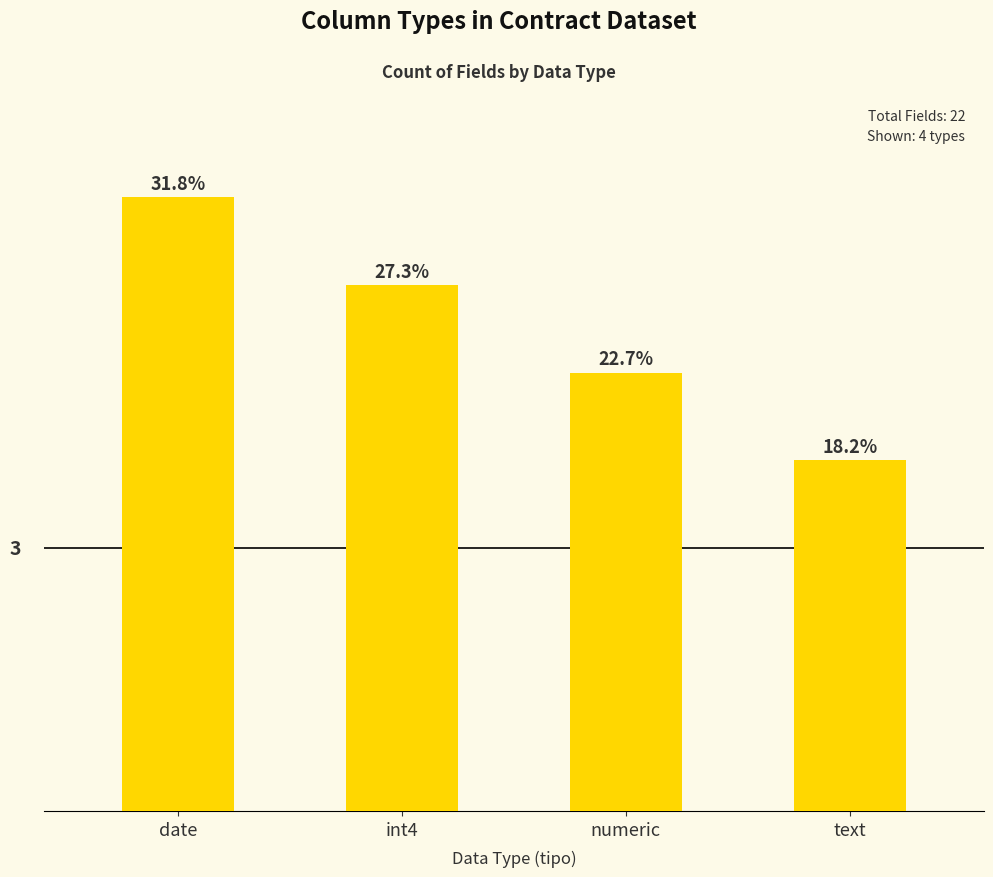

Count the values in the range 5 to 7.

3